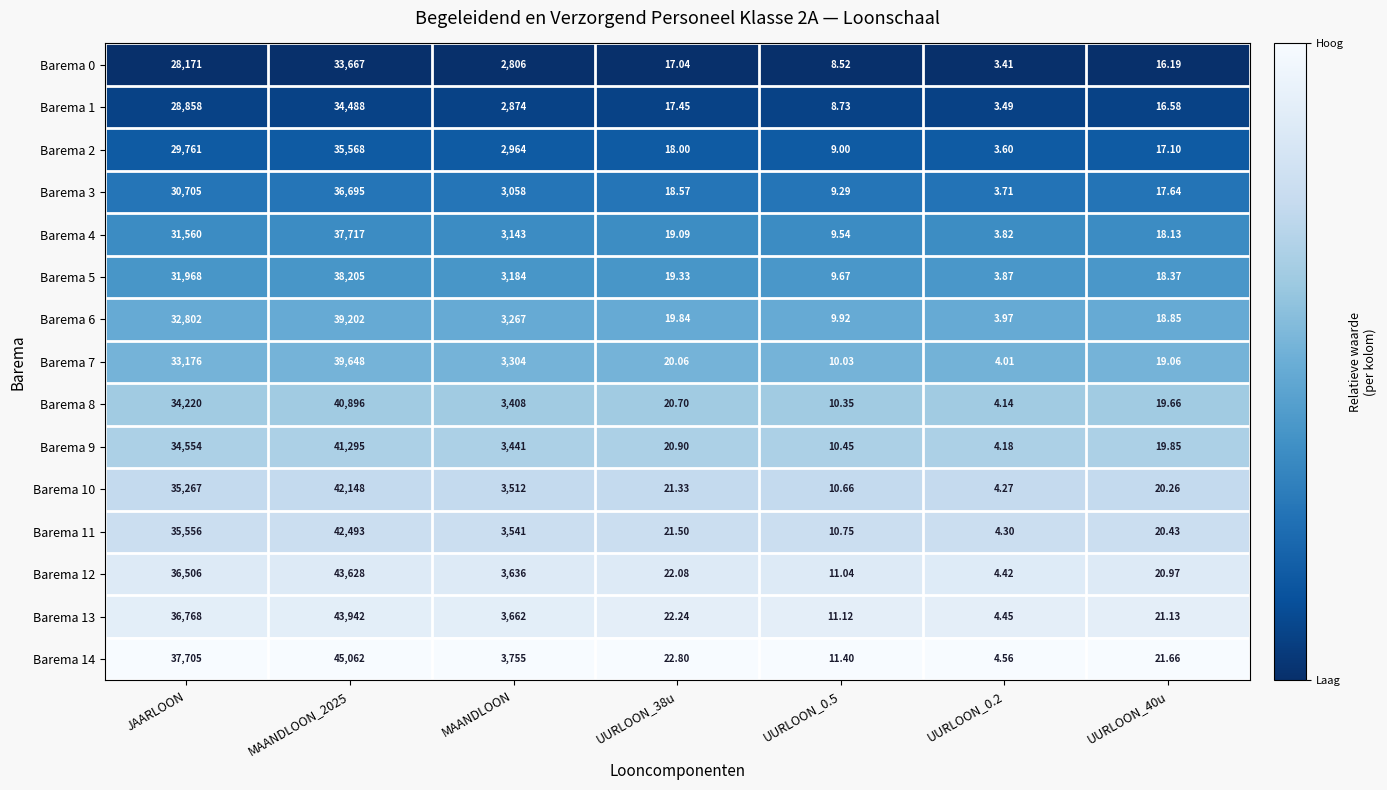

Is the value of Barema 11 at UURLOON_0.2 greater than the value of Barema 10 at MAANDLOON_2025?

No